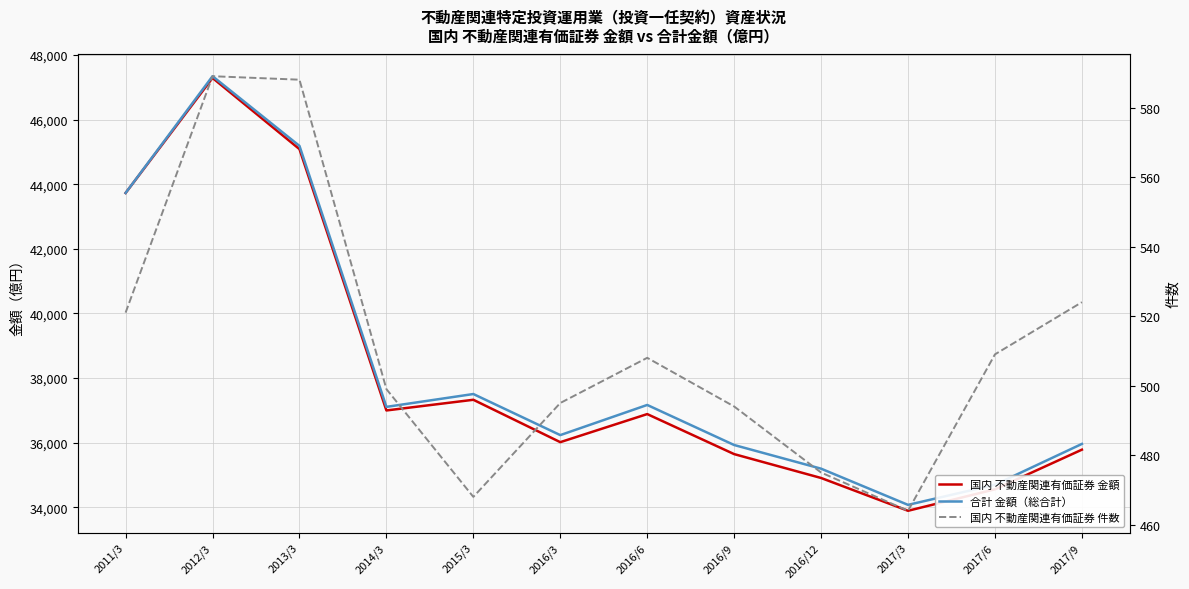

What position from the right is 2016/3?

7